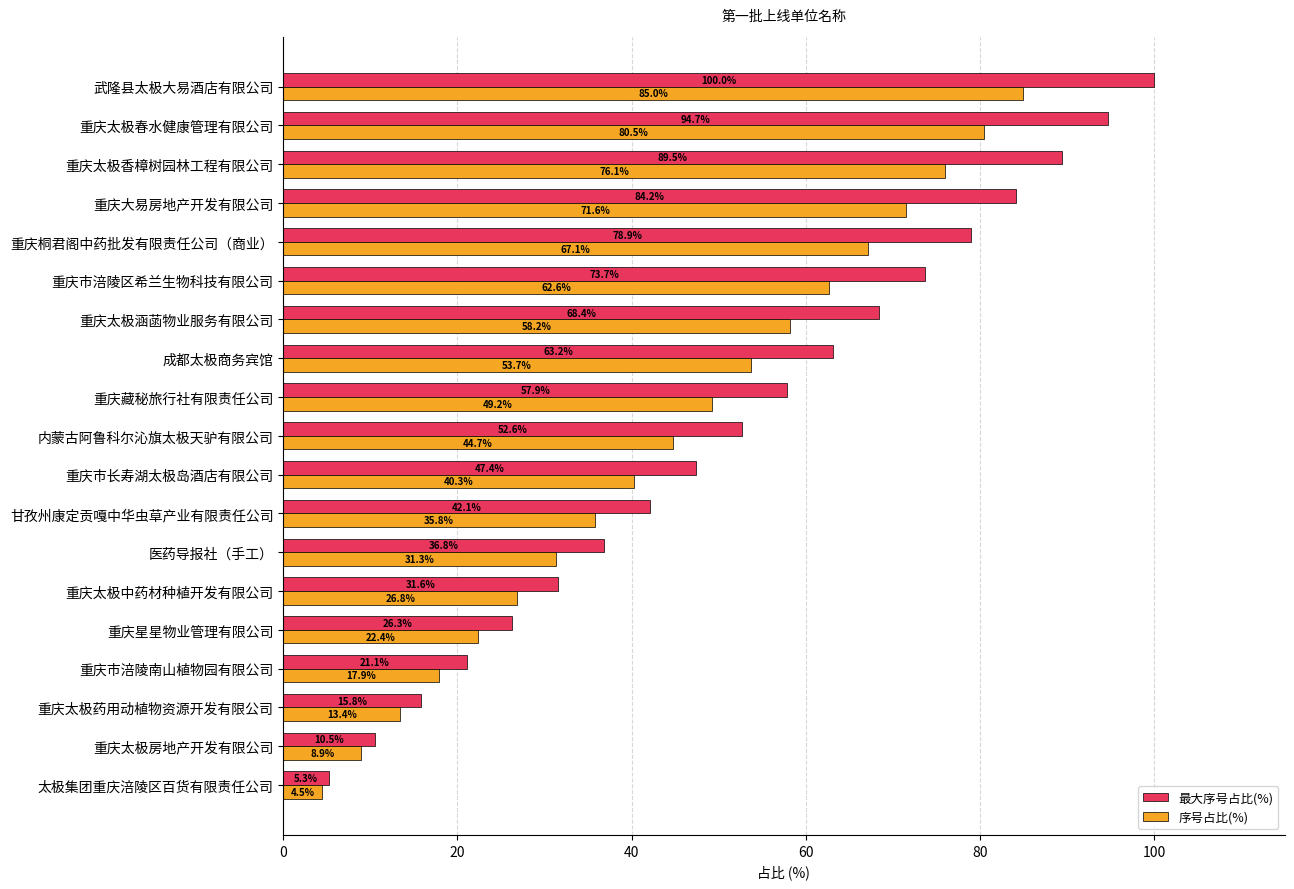

What is the lowest value of the 序号占比(%) series?

4.5